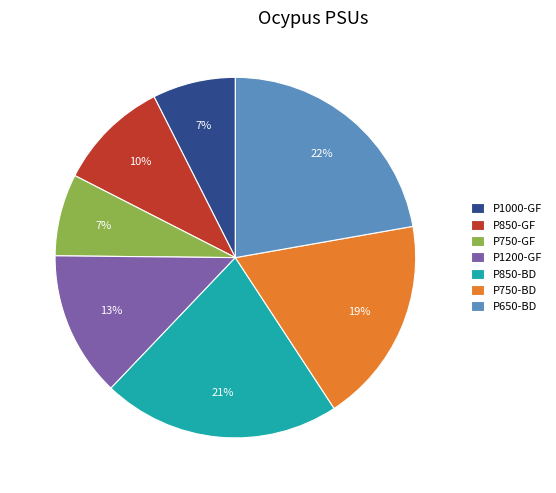

Which category has the biggest portion of the pie?

P650-BD